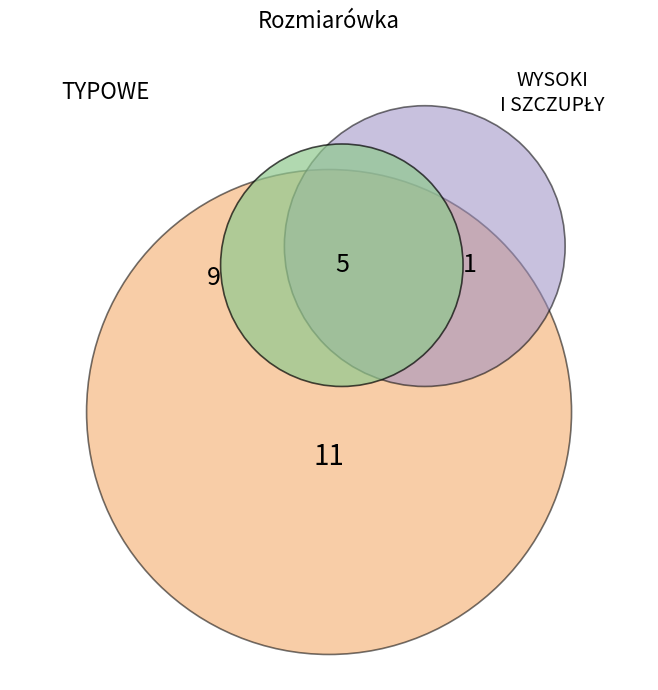

The 52 slice represents 16% of the pie. True or false?

False